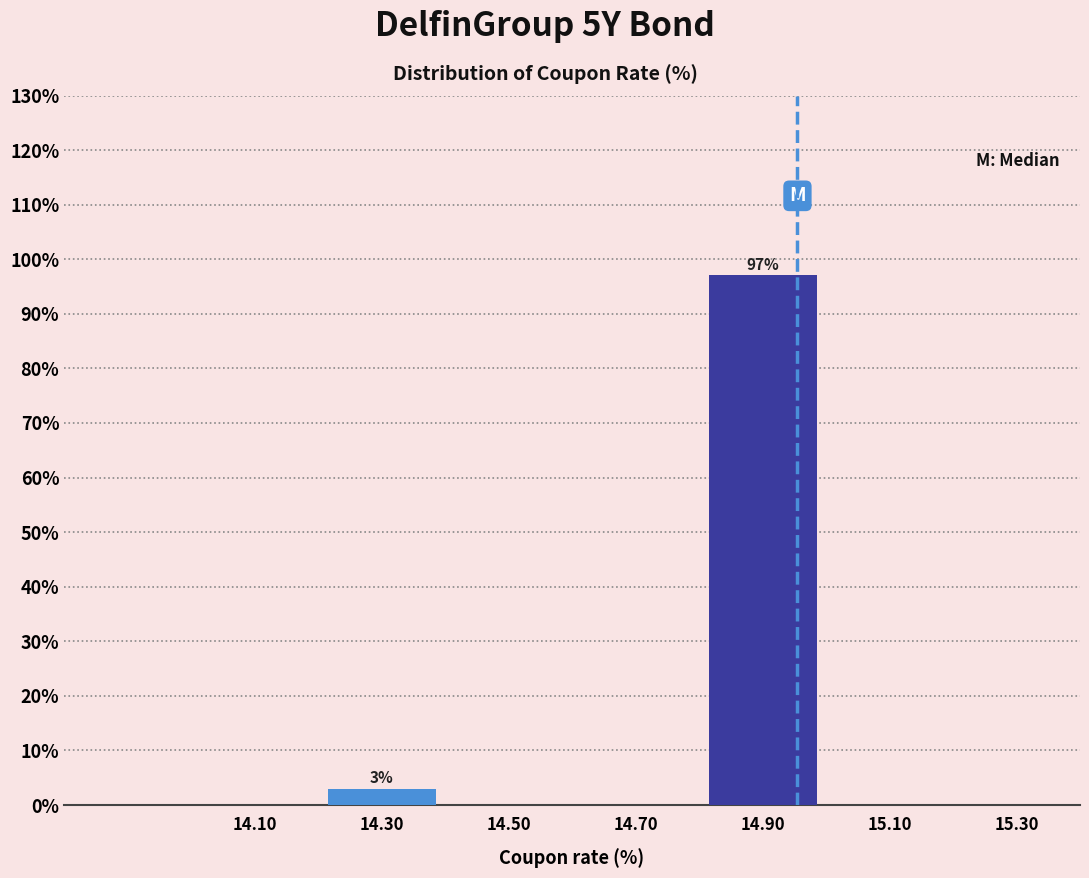

Over which range of the x-axis is the bar tallest?

14.8 to 15.0